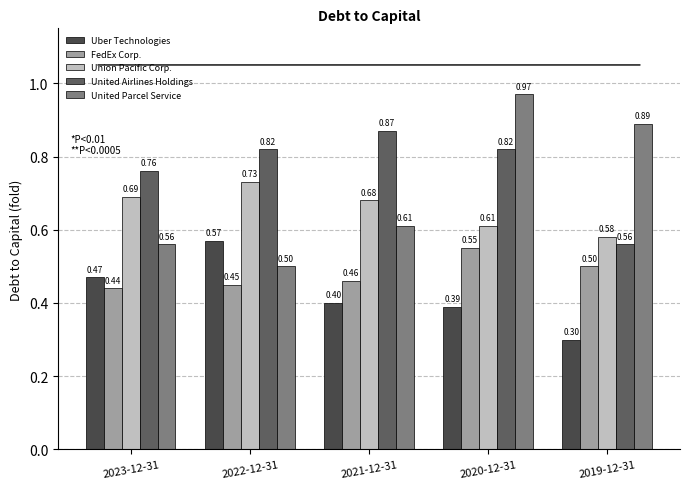

What is the difference between the highest and lowest values at 2021-12-31?

0.5